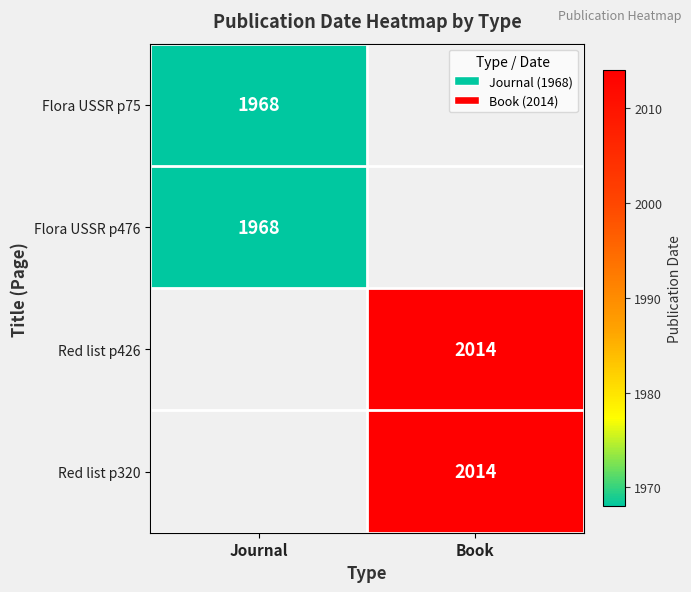

Is it true that Red list p320 equals 1156 at Book?

False